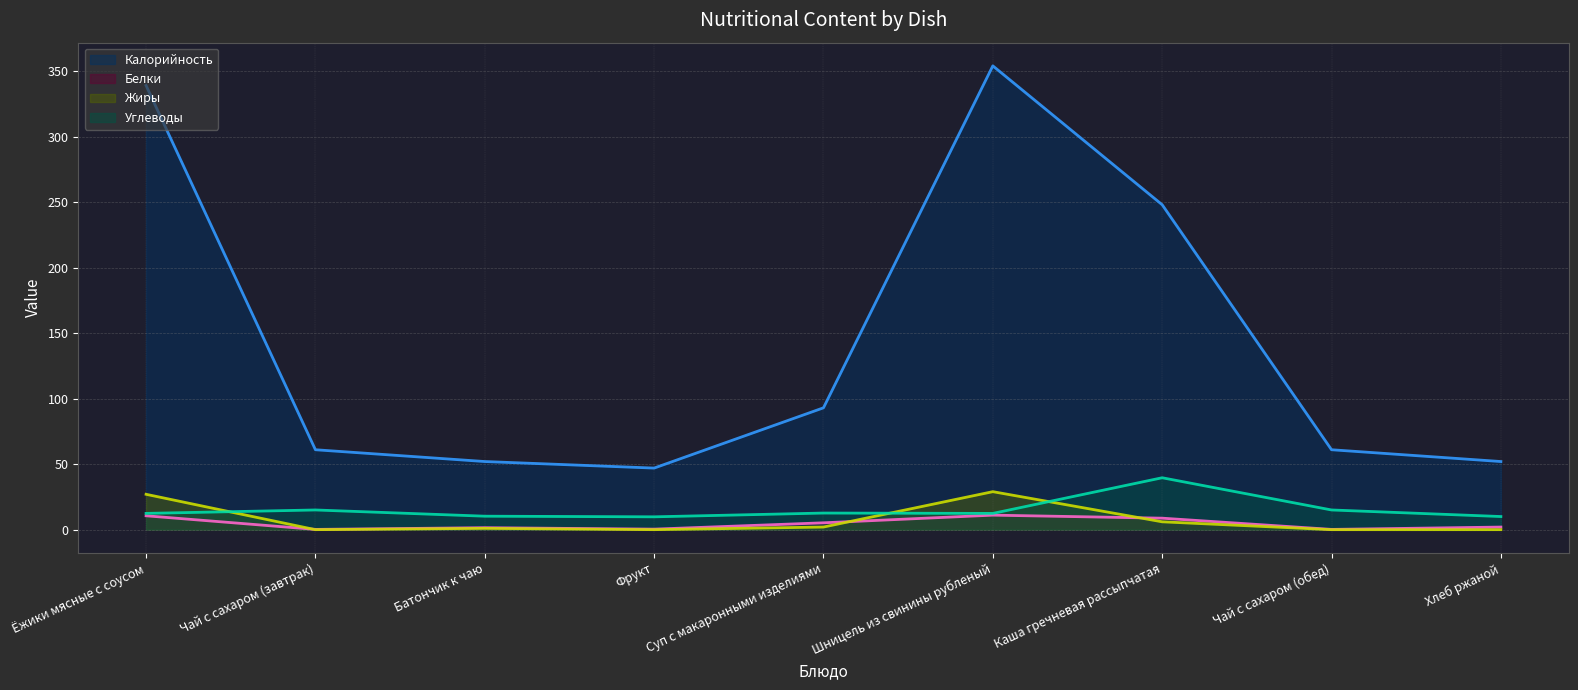

What are all the series names shown in the legend?

Калорийность (line), Белки (line), Жиры (line), Углеводы (line)